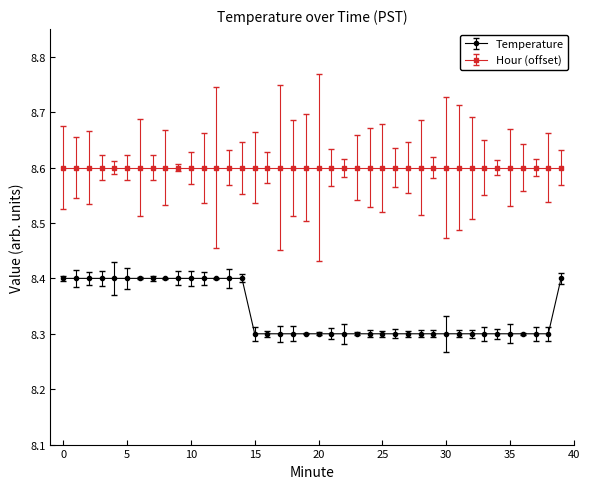

At how many categories does at least one series exceed 8?

40